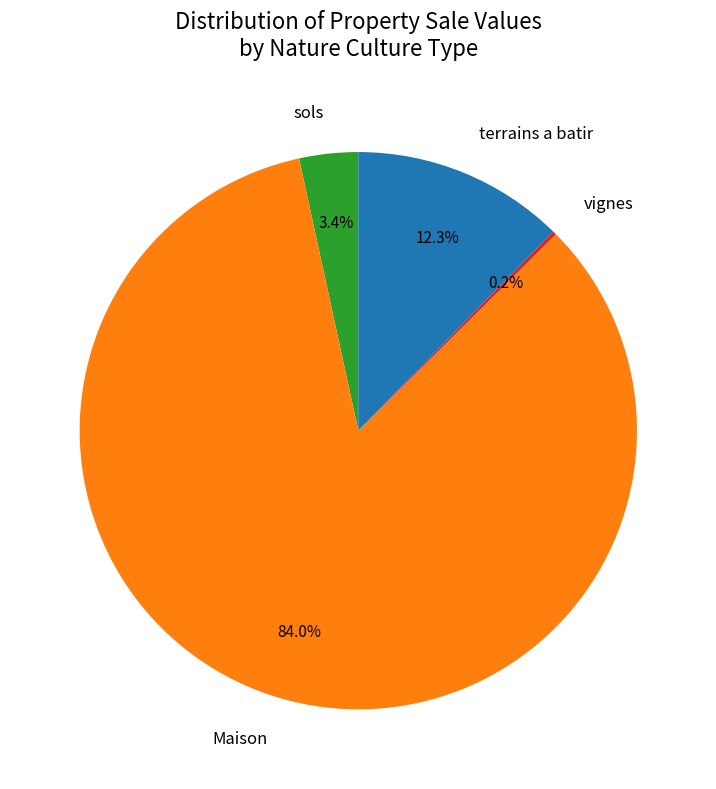

How much of the chart is everything except terrains a batir?

87.7%